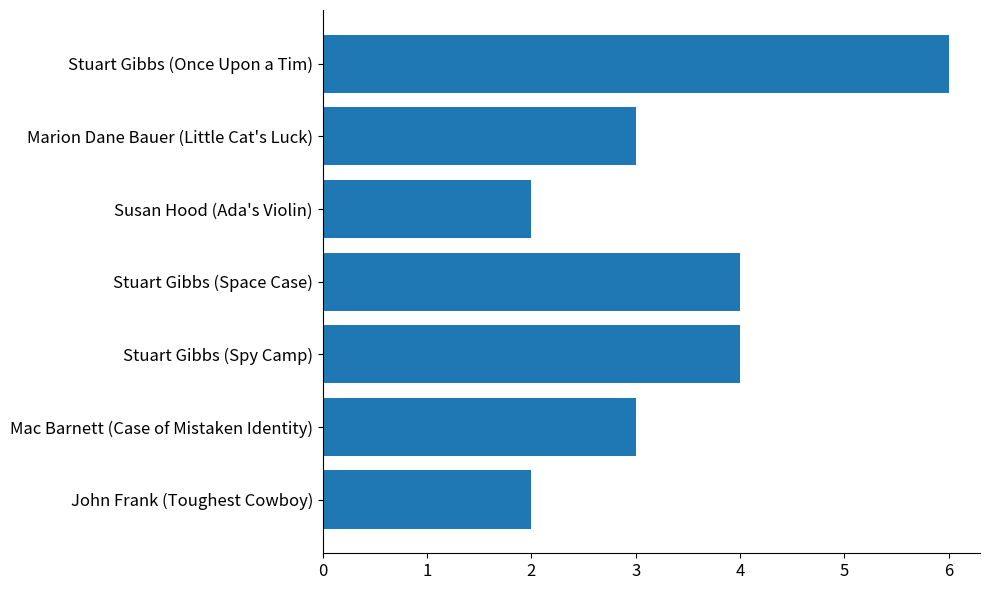

Is it true that the value at Mac Barnett (Case of Mistaken Identity) is 5?

False